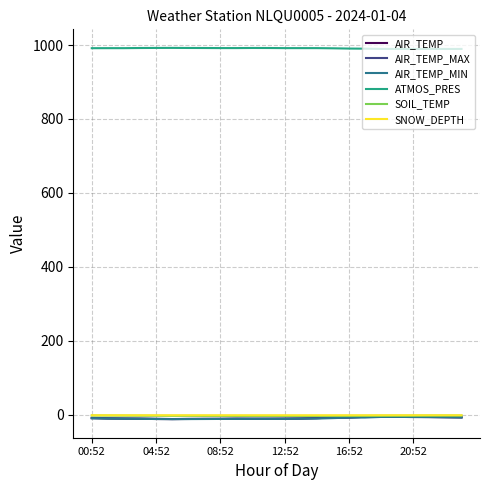

True or false: AIR_TEMP and ATMOS_PRES intersect in this chart.

False